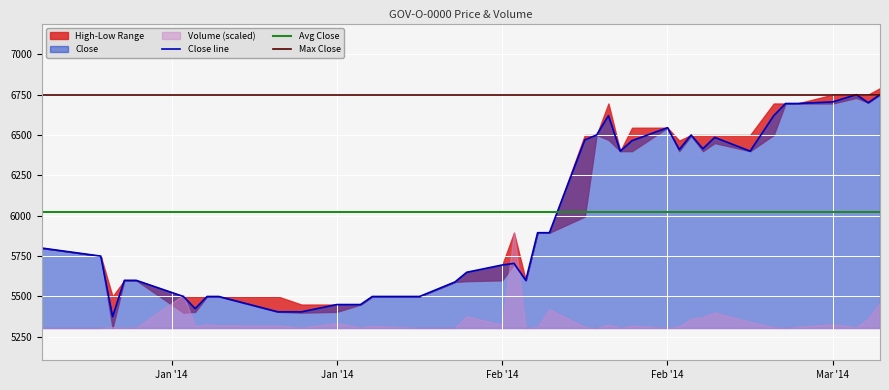

How many lines are shown in the chart?

3